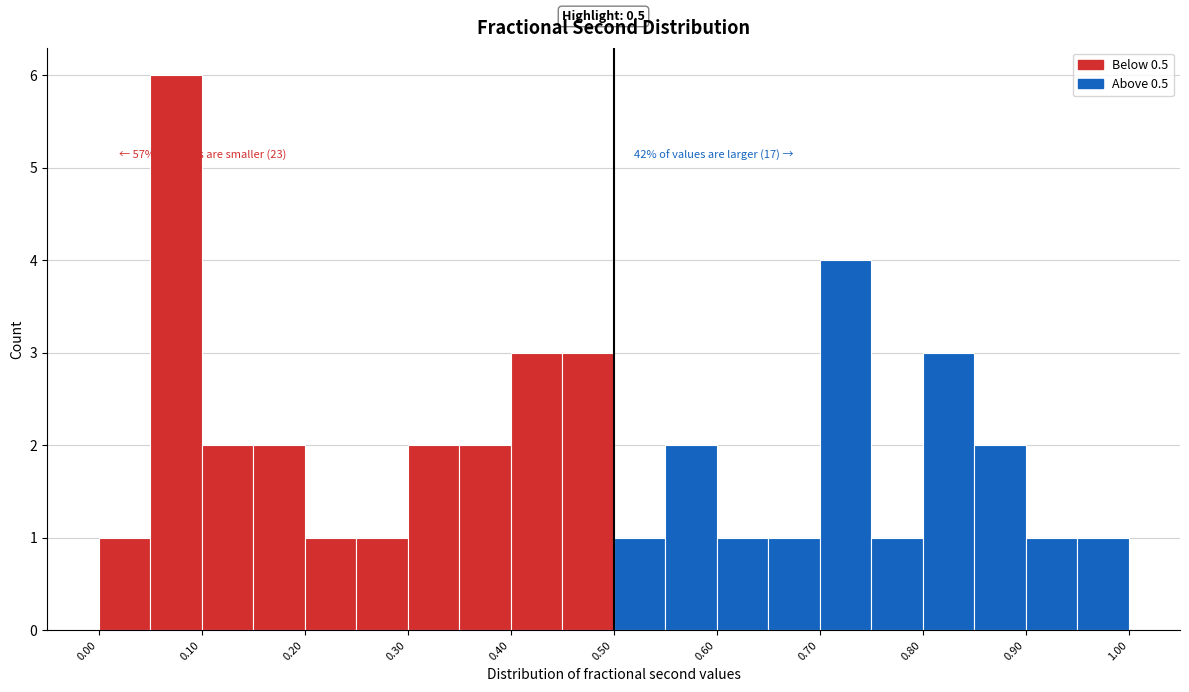

Over which range of the x-axis is the bar tallest?

0.05 to 0.10